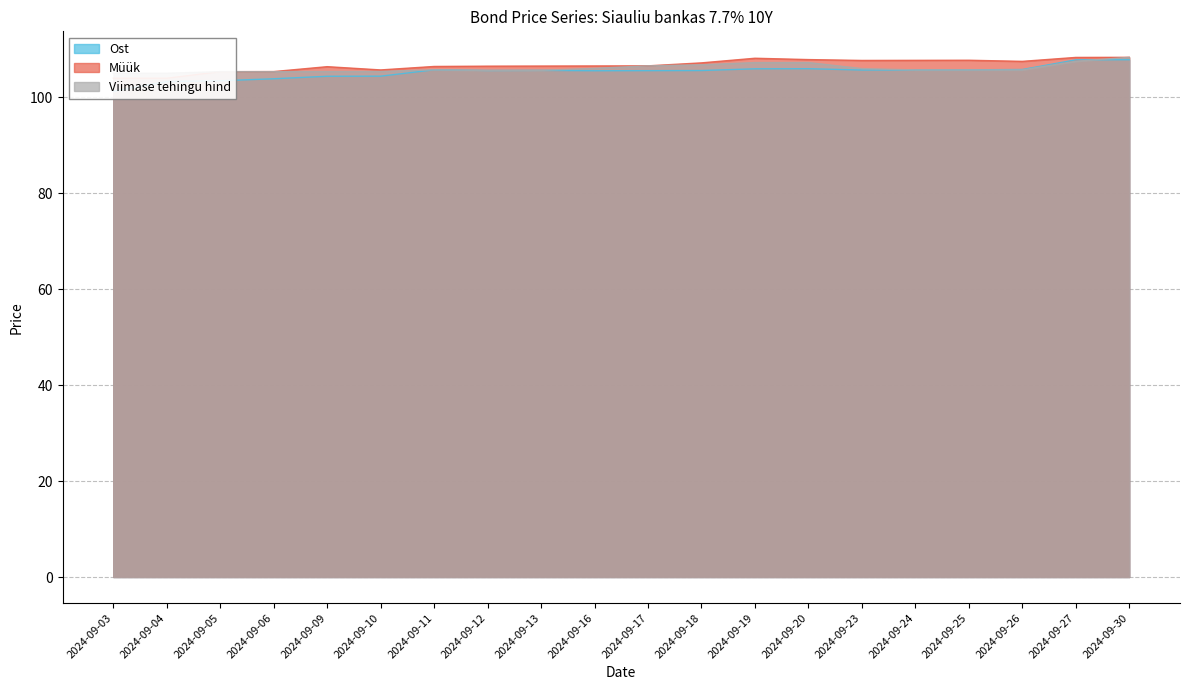

Where do Ost and Viimase tehingu hind first cross each other?

2024-09-10 and 2024-09-11